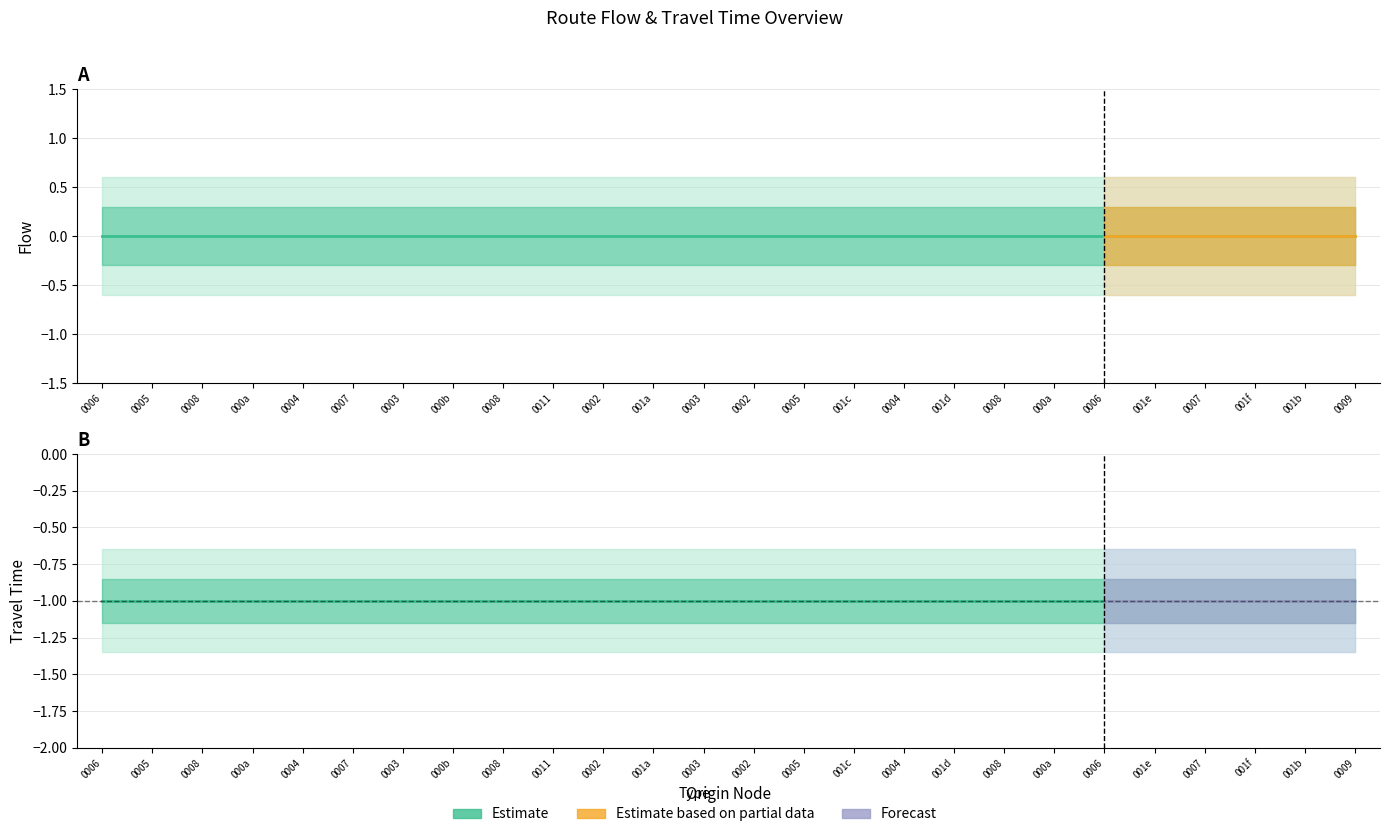

Reading left to right, extract all data points from this chart.

travel_time: -1	-1	-1	-1	-1	-1	-1	-1	-1	-1	-1	-1	-1	-1	-1	-1	-1	-1	-1	-1	-1	-1	-1	-1	-1	-1
flow: 0	0	0	0	0	0	0	0	0	0	0	0	0	0	0	0	0	0	0	0	0	0	0	0	0	0